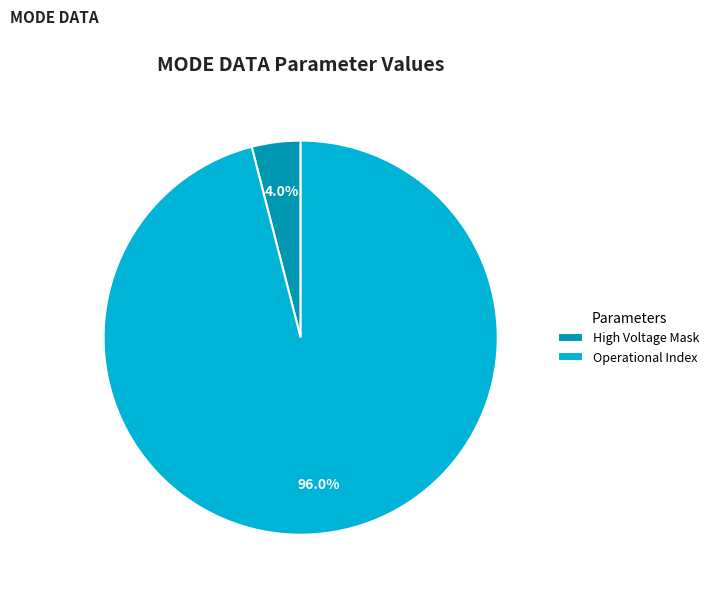

Count the number of slices in the pie.

2